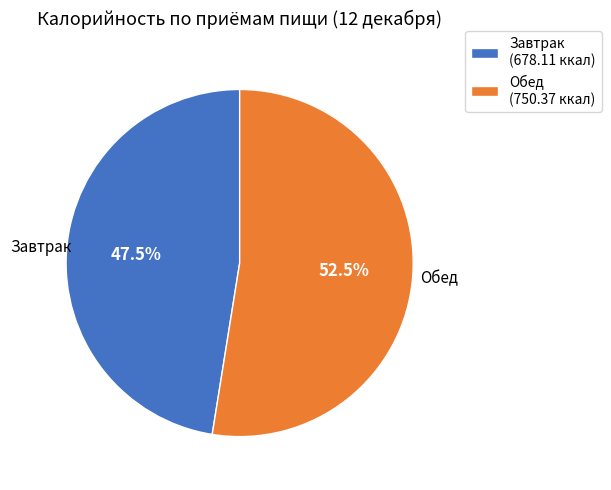

What is the ratio of the value at Обед to the value at Завтрак?

1.1